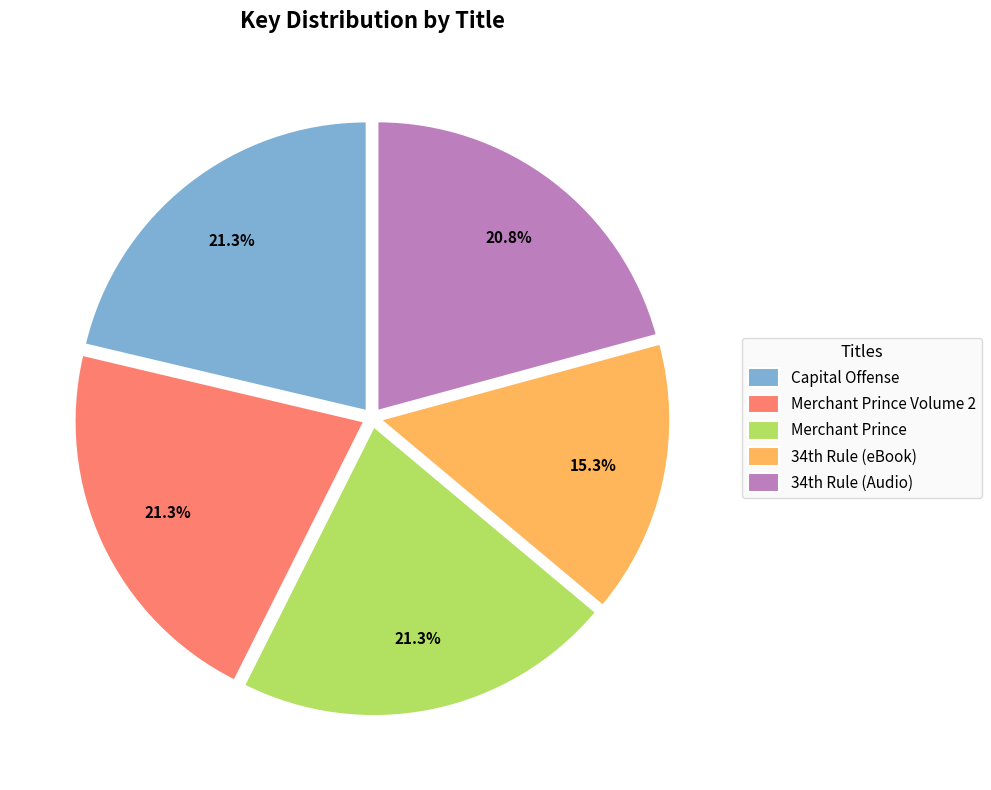

Approximately how many times larger is the value at Merchant Prince Volume 2 compared to Merchant Prince?

1.0